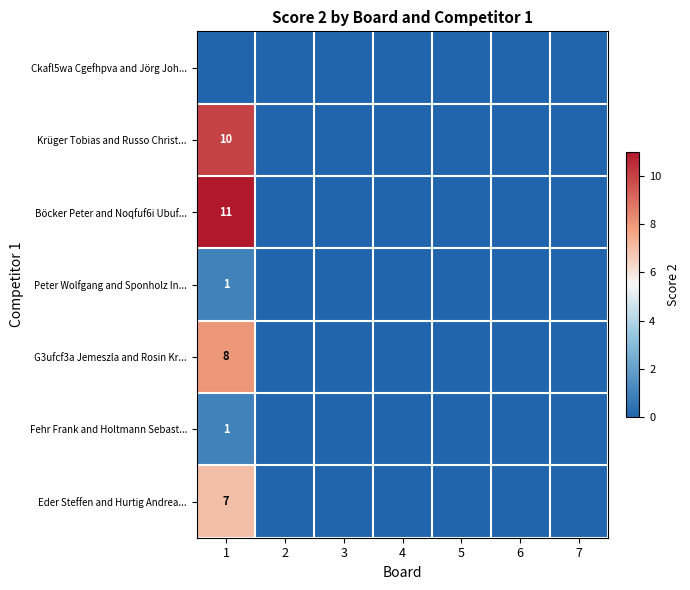

Which category has the lowest value across all series?

1